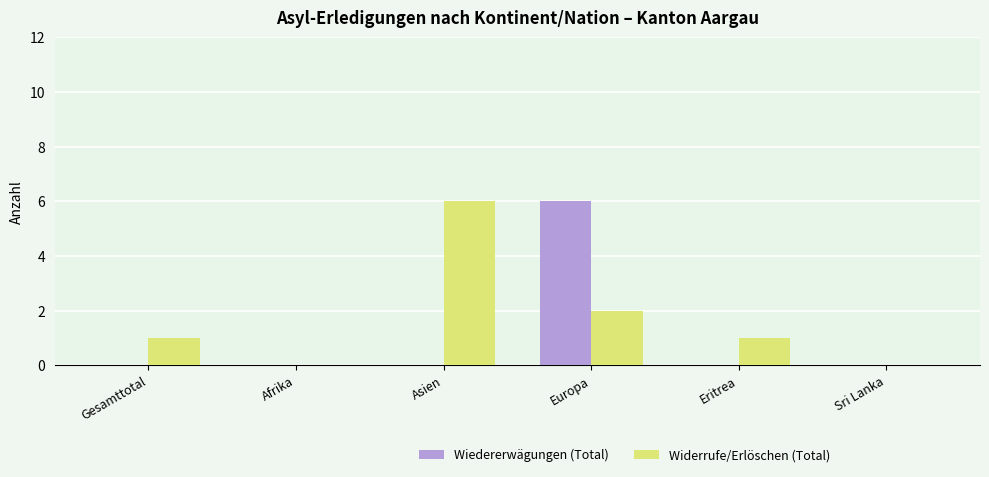

How many data points does each series have?

6